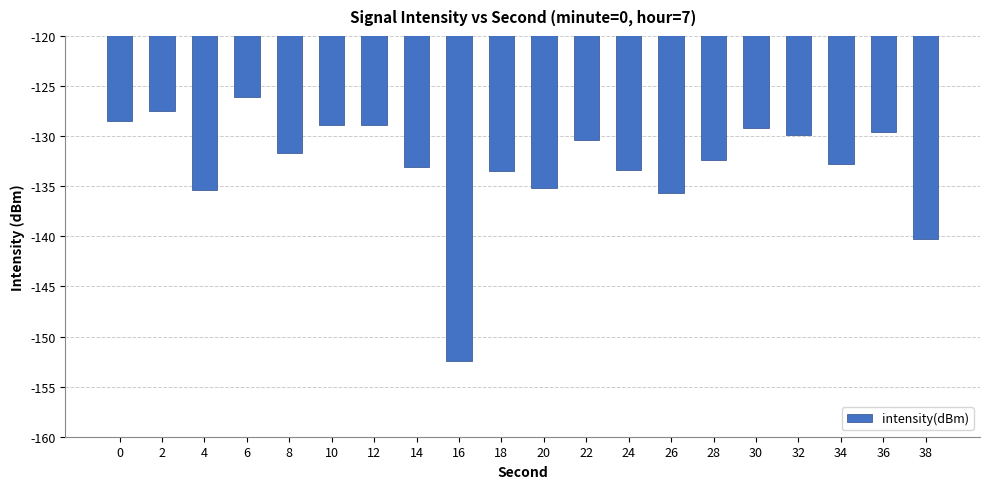

Count the number of values greater than -131.

9